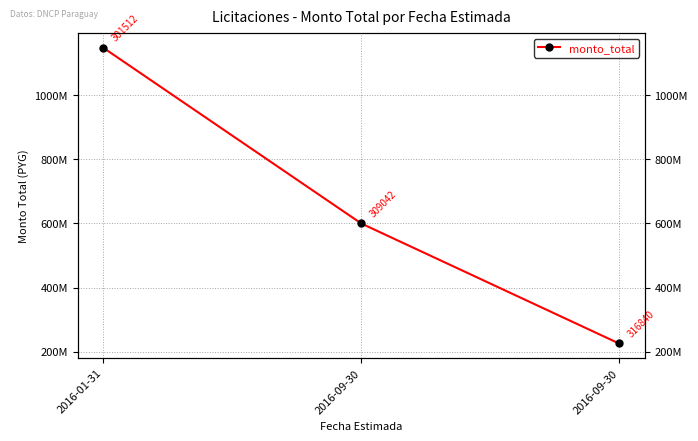

What is the difference between the maximum and second lowest values?

547145993